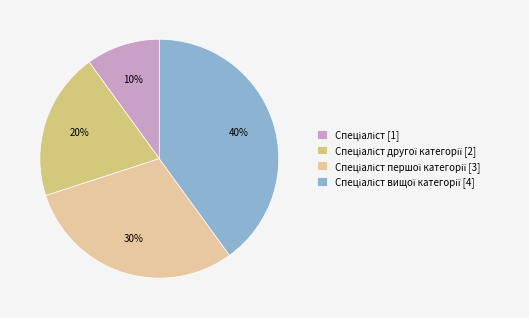

How many slices are in this pie chart?

4